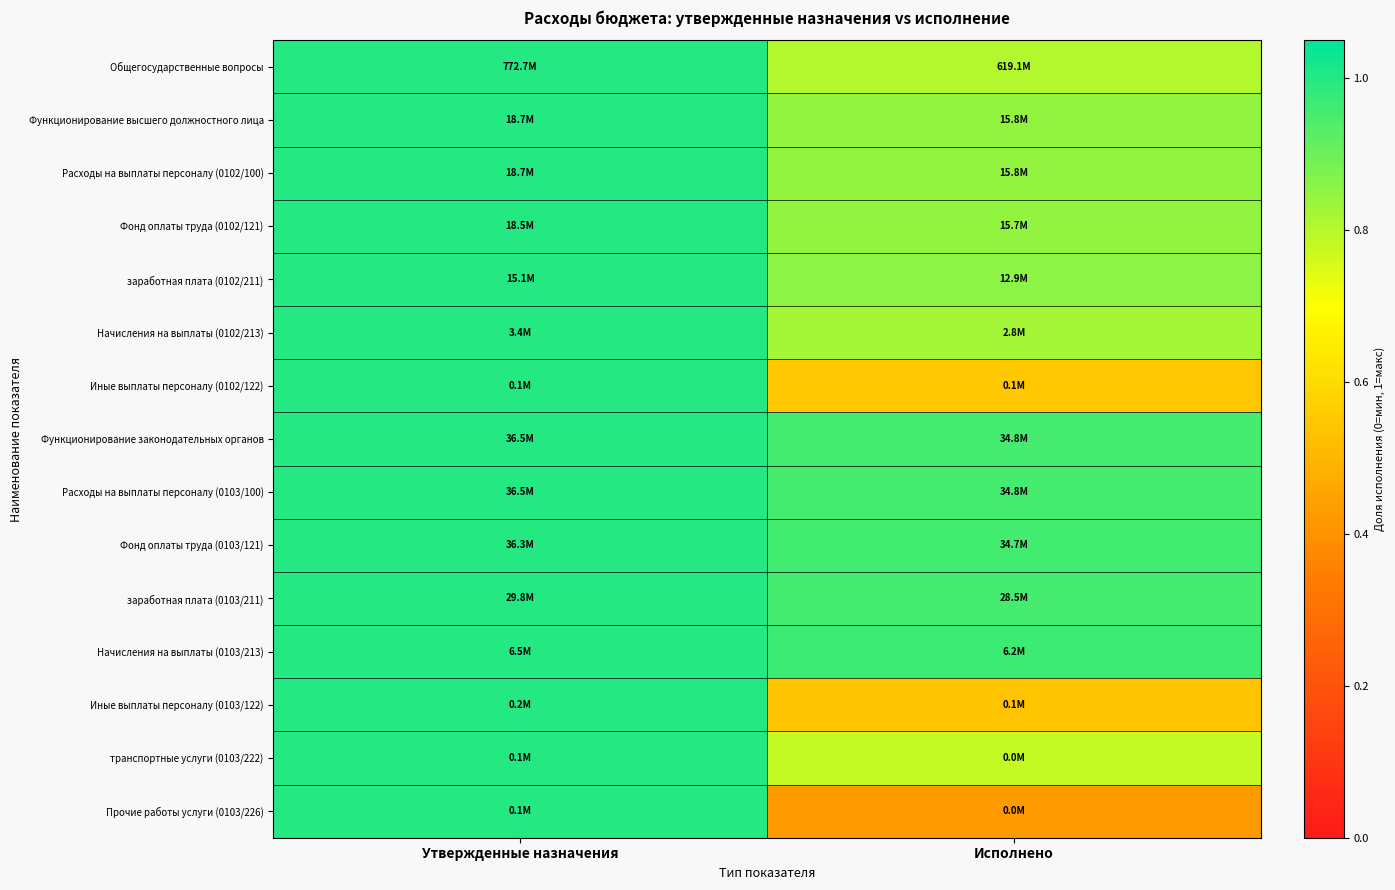

Reading right to left, extract all data points from this chart.

Общегосударственные вопросы: Исполнено=0.8	Утвержденные назначения=1.0
Функционирование высшего должностного лица: Исполнено=0.8	Утвержденные назначения=1.0
Расходы на выплаты персоналу (0102/100): Исполнено=0.8	Утвержденные назначения=1.0
Фонд оплаты труда (0102/121): Исполнено=0.8	Утвержденные назначения=1.0
заработная плата (0102/211): Исполнено=0.9	Утвержденные назначения=1.0
Начисления на выплаты (0102/213): Исполнено=0.8	Утвержденные назначения=1.0
Иные выплаты персоналу (0102/122): Исполнено=0.5	Утвержденные назначения=1.0
Функционирование законодательных органов: Исполнено=1.0	Утвержденные назначения=1.0
Расходы на выплаты персоналу (0103/100): Исполнено=1.0	Утвержденные назначения=1.0
Фонд оплаты труда (0103/121): Исполнено=1.0	Утвержденные назначения=1.0
заработная плата (0103/211): Исполнено=1.0	Утвержденные назначения=1.0
Начисления на выплаты (0103/213): Исполнено=1.0	Утвержденные назначения=1.0
Иные выплаты персоналу (0103/122): Исполнено=0.5	Утвержденные назначения=1.0
транспортные услуги (0103/222): Исполнено=0.8	Утвержденные назначения=1.0
Прочие работы услуги (0103/226): Исполнено=0.4	Утвержденные назначения=1.0